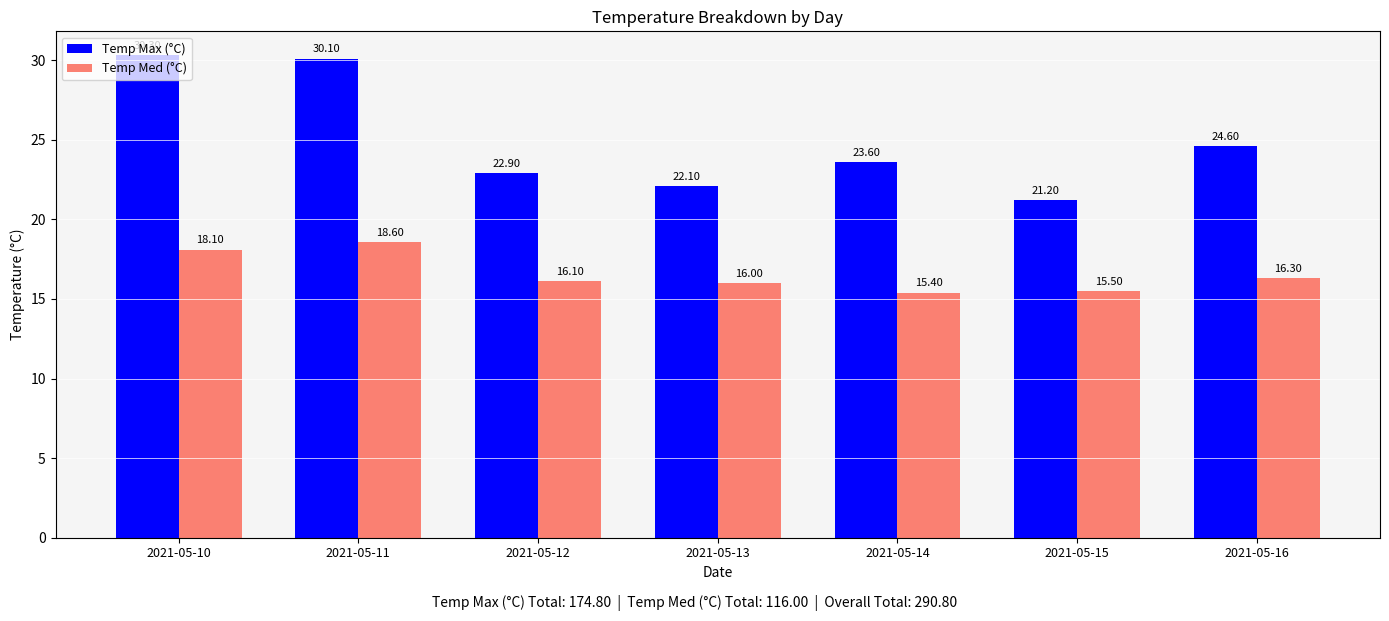

Which series has the largest range (max minus min)?

Temp Max (°C)